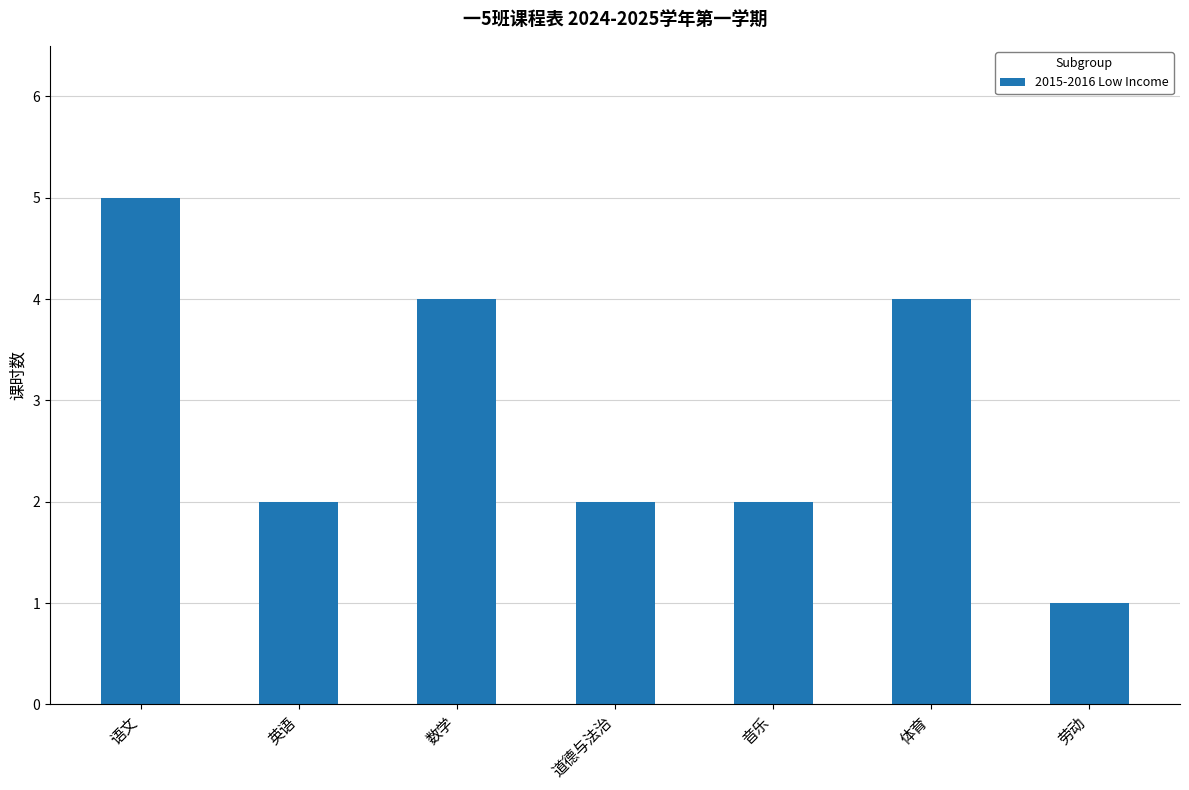

What is the label of the 4th bar from the right?

道德与法治